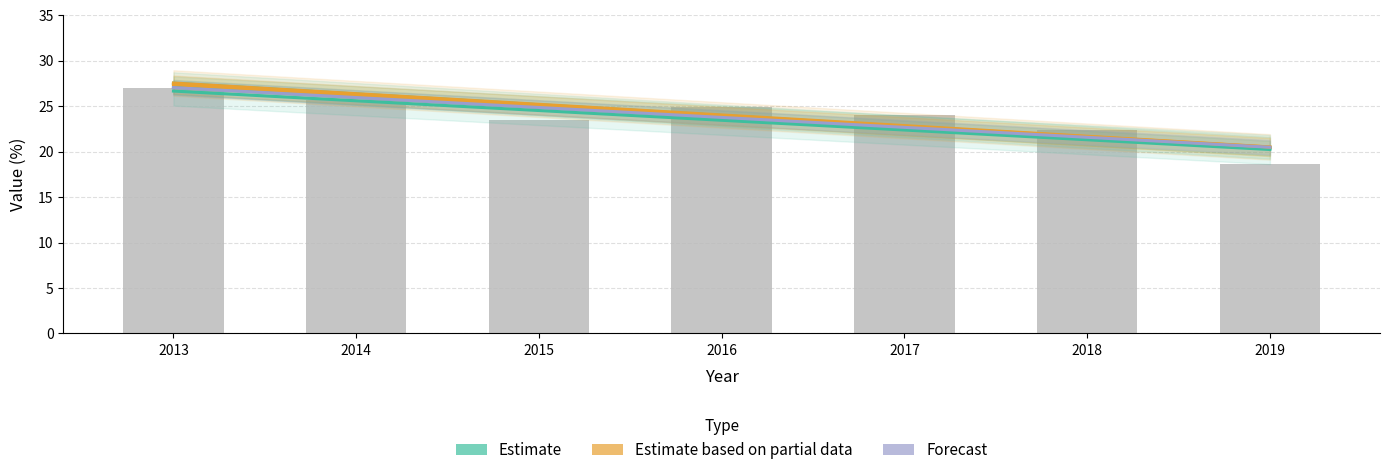

What is the greatest value displayed?

27.5